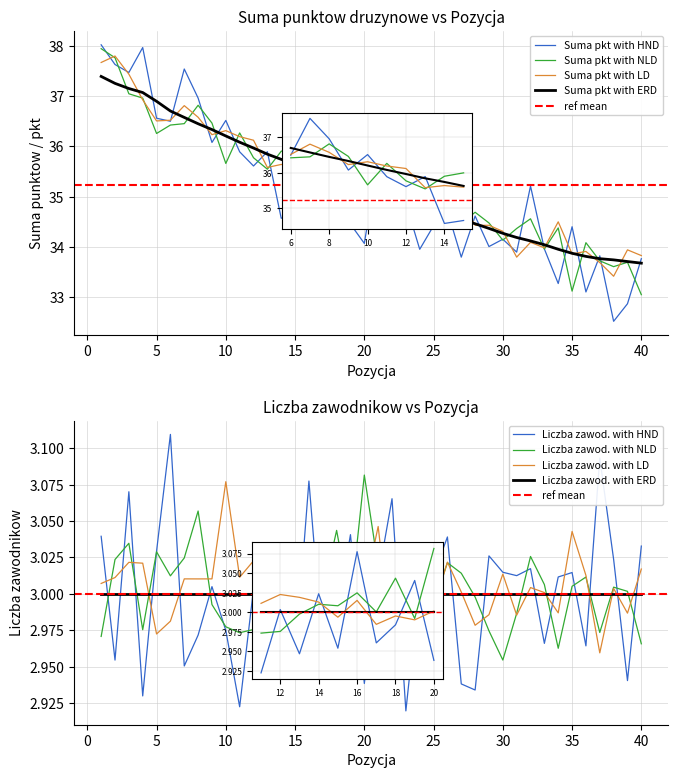

Between 21 and 2, which is larger?

2